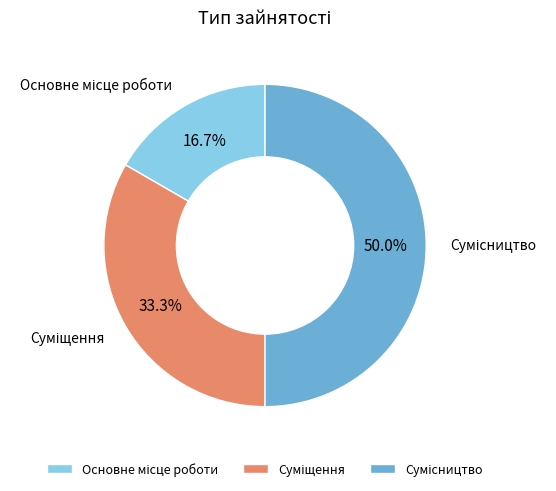

How many slices are in this pie chart?

3